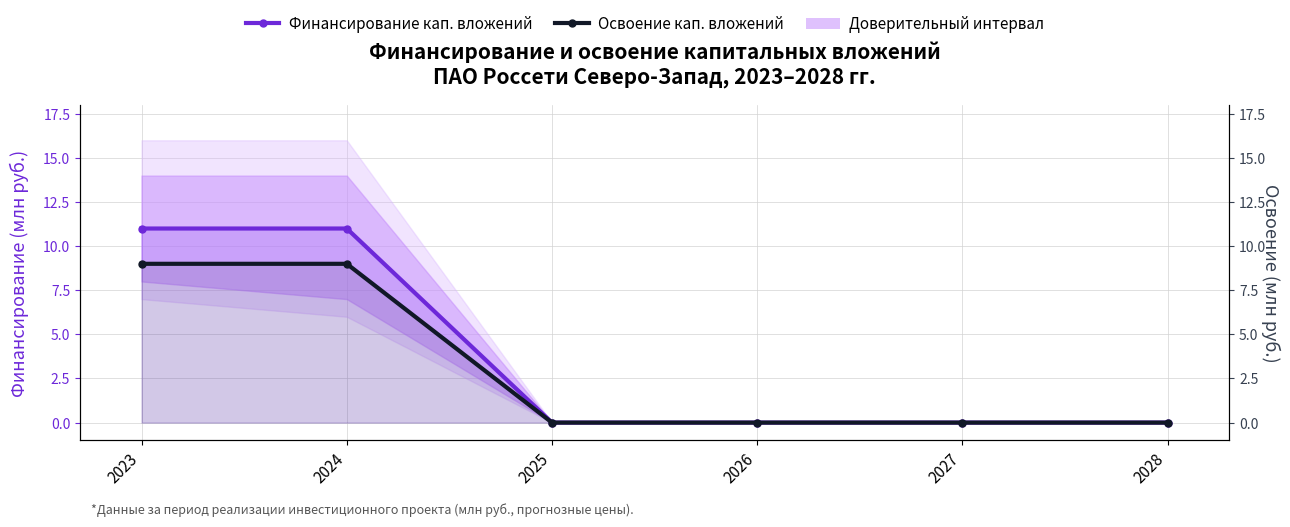

How many Финансирование кап. вложений values are between 0 and 11?

6